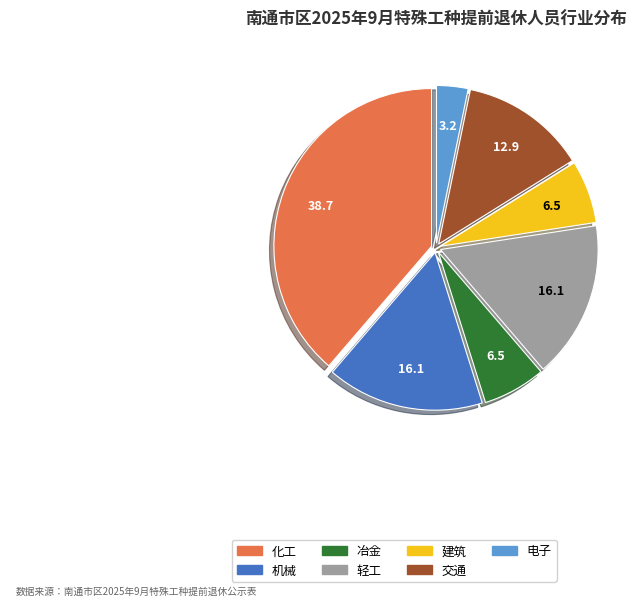

Is there any slice that represents more than half of the pie?

No